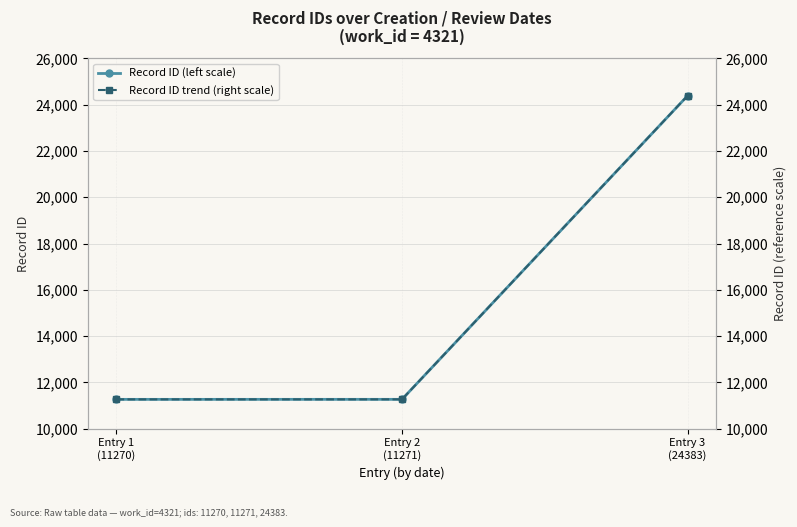

Which has a higher value, Entry 1
(11270) or Entry 3
(24383)?

Entry 3
(24383)